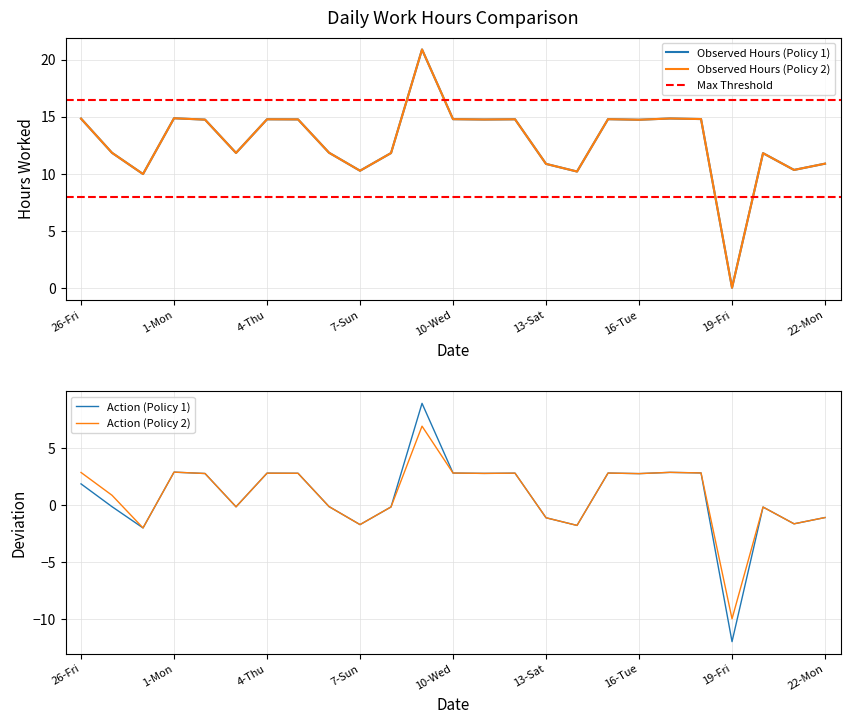

What is the approximate value of Hours Worked (Policy 1) at 22-Mon?

10.9